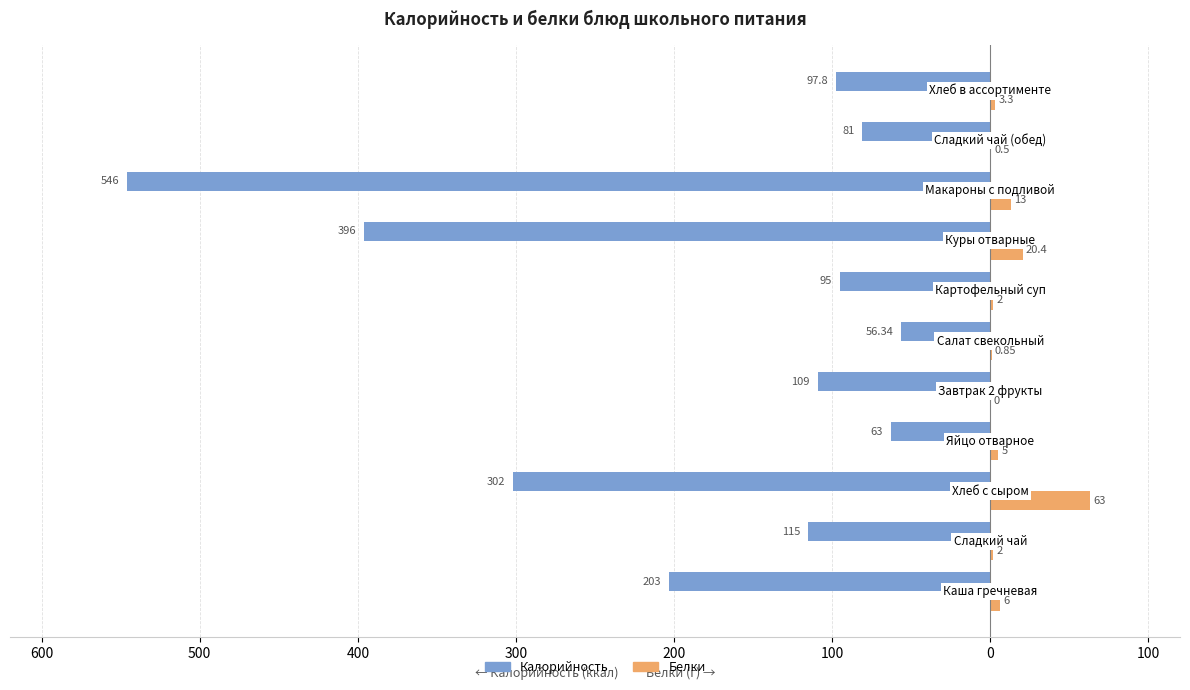

What are all the series names shown in the legend?

Калорийность, Белки